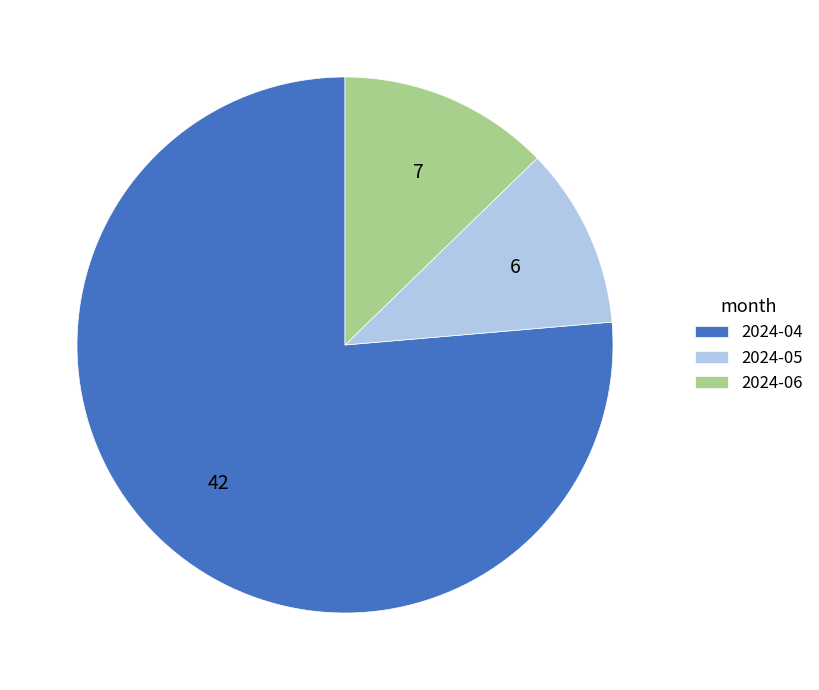

Between 2024-06 and 2024-04, which is larger?

2024-04